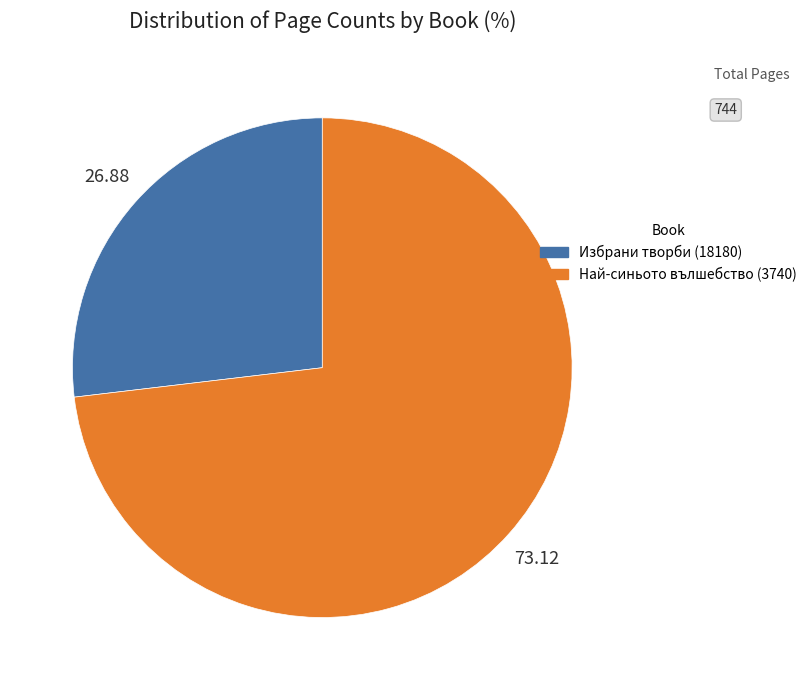

Is Най-синьото вълшебство (3740) the majority of the pie?

Yes